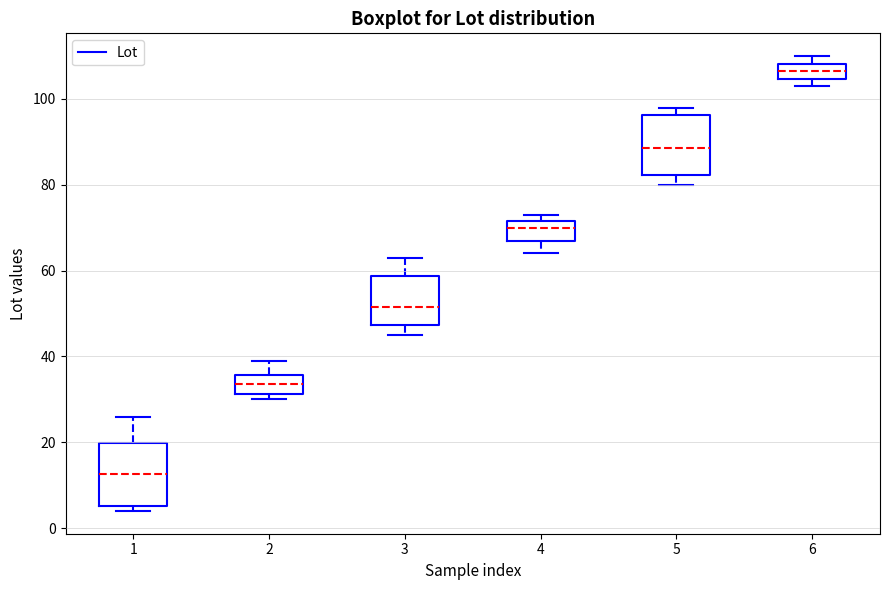

Reading left to right, read every box against the y-axis: the position of its median line, the range the box covers, and the ends of its whiskers. The values are not printed on the chart, so give them approximately, as read against the axis.

1: median 12, box 6 to 20, whiskers 4 to 26
2: median 34, box 32 to 36, whiskers 30 to 40
3: median 52, box 48 to 58, whiskers 46 to 64
4: median 70, box 68 to 72, whiskers 64 to 74
5: median 88, box 82 to 96, whiskers 80 to 98
6: median 106, box 104 to 108, whiskers 104 (just below the box's lower edge) to 110